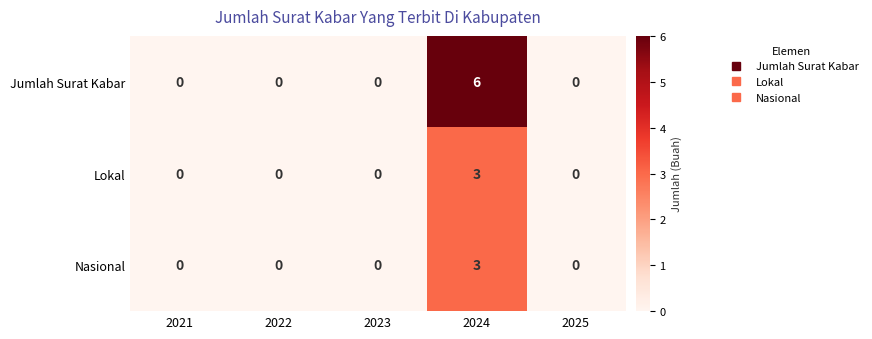

How many series are shown in this chart?

3